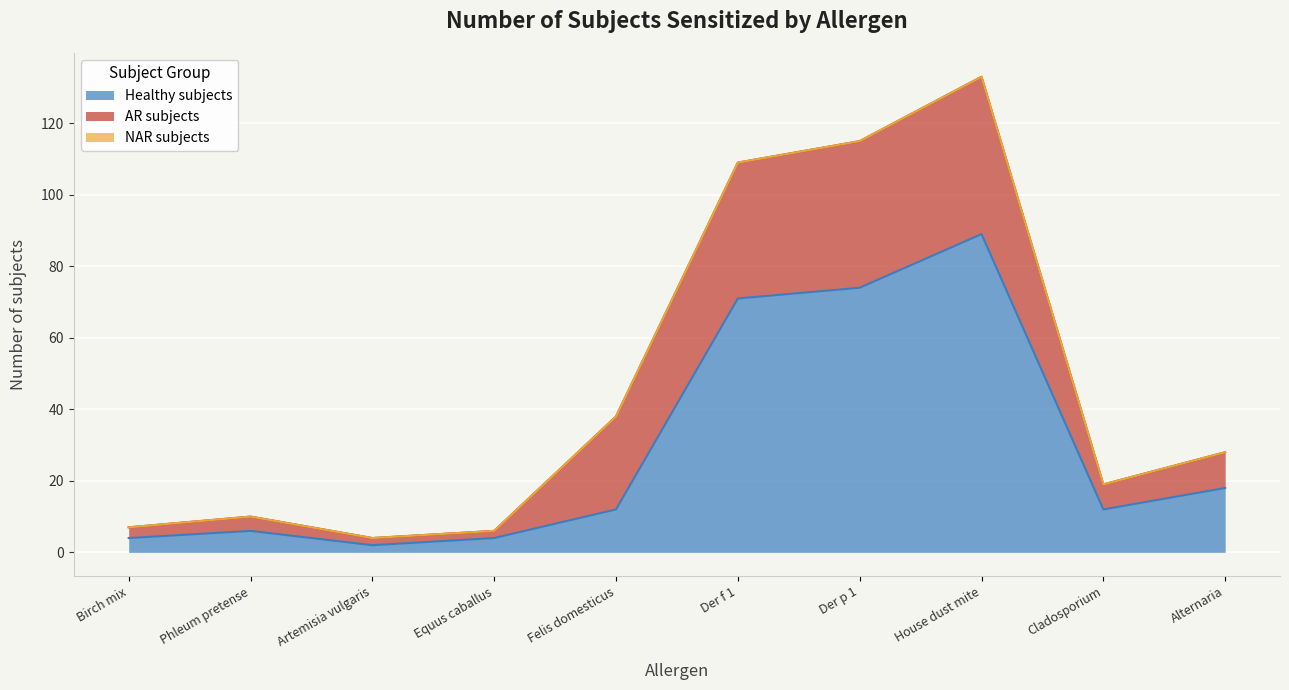

What is the sum of all Healthy subjects values?

292